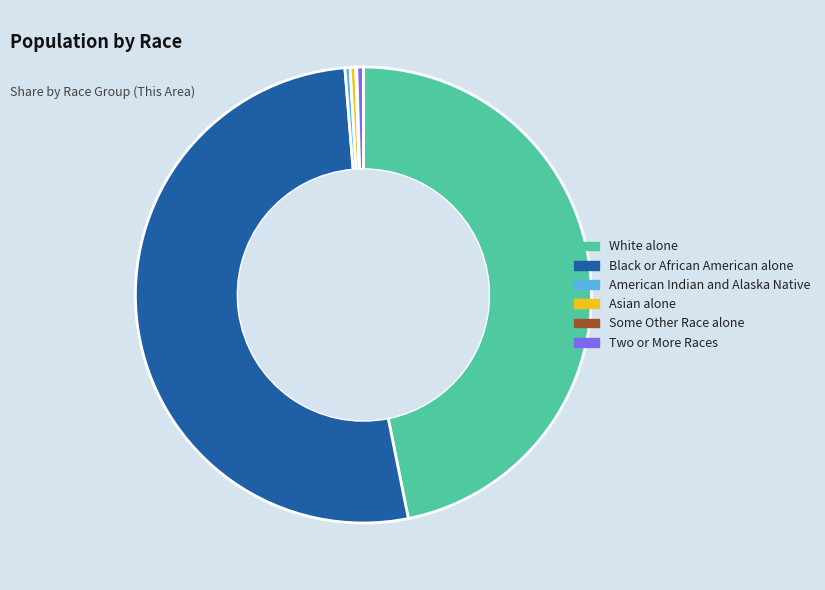

The Two or More Races slice represents 9% of the pie. True or false?

False